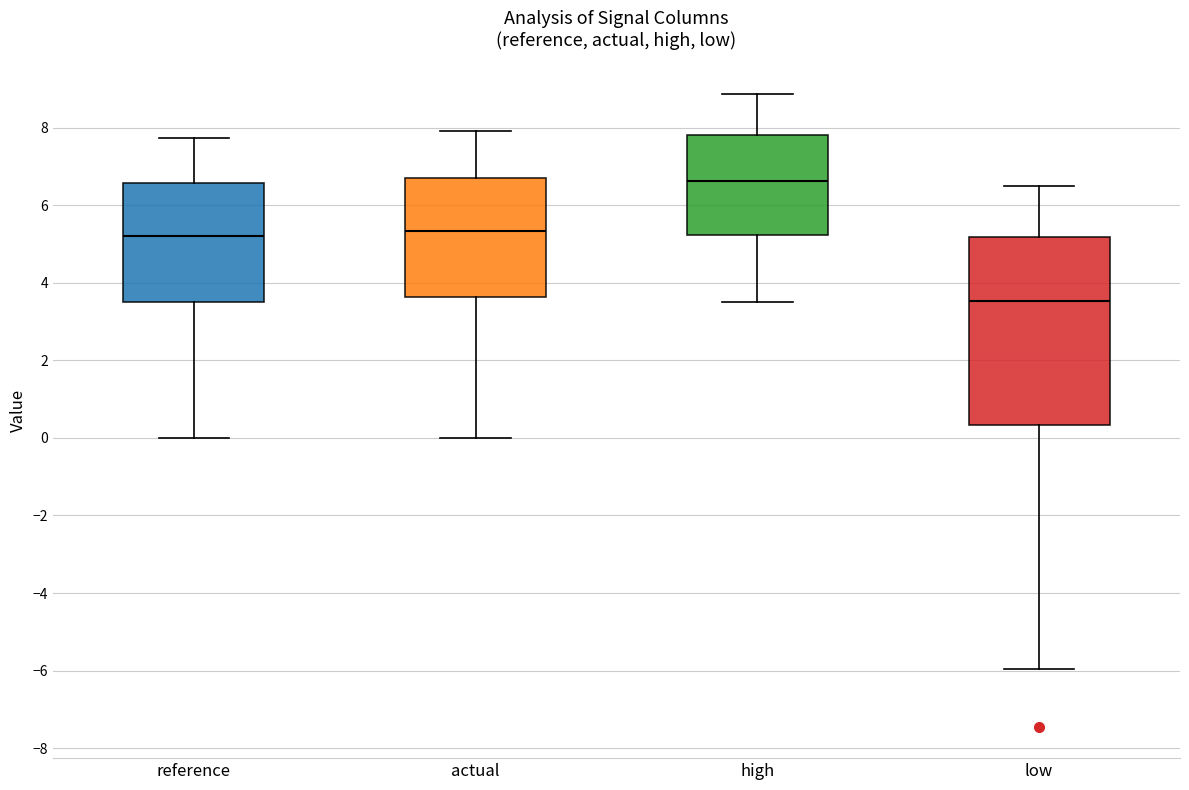

Reading left to right, transcribe this box plot: for each box, give where its median line is, the range the box spans, and where its two whiskers end, as read against the y-axis. The values are not printed on the chart, so give them approximately, as read against the axis.

reference: median 5.2, box 3.6 to 6.6, whiskers 0.0 to 7.8
actual: median 5.4, box 3.6 to 6.8, whiskers 0.0 to 8.0
high: median 6.6, box 5.2 to 7.8, whiskers 3.4 to 8.8
low: median 3.6, box 0.4 to 5.2, whiskers -6.0 to 6.4